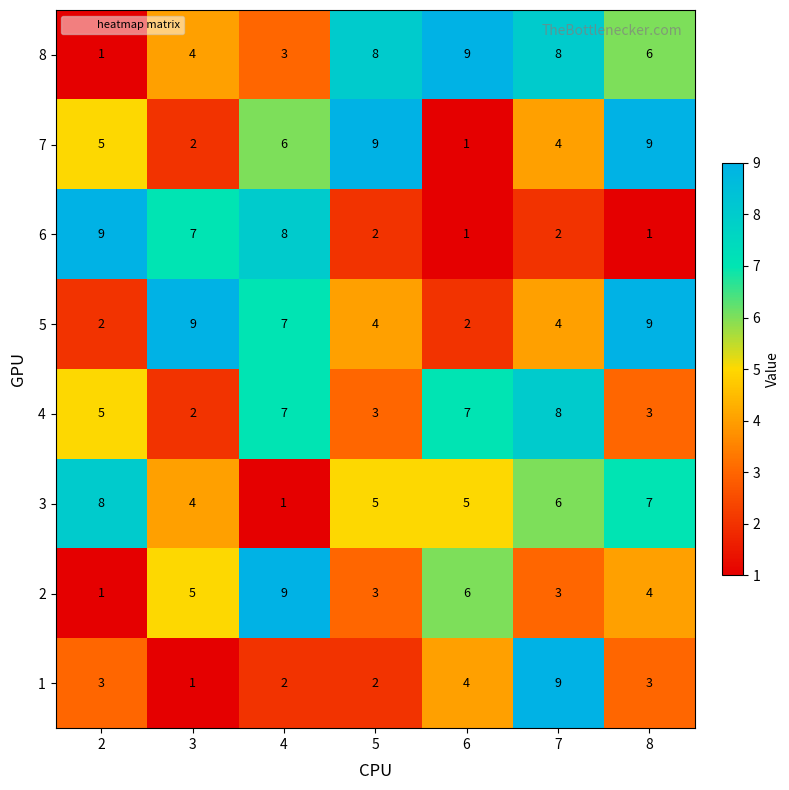

At which label does 3 reach its minimum?

4